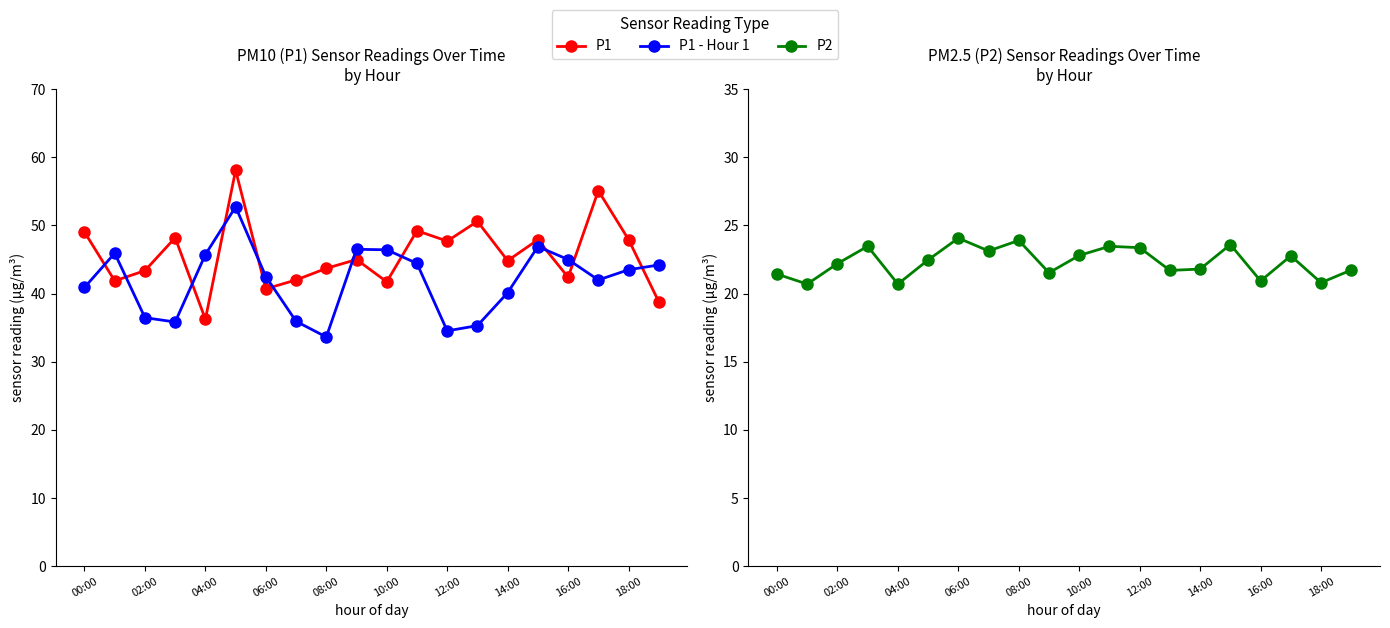

True or false: P1 and P2 intersect in this chart.

False